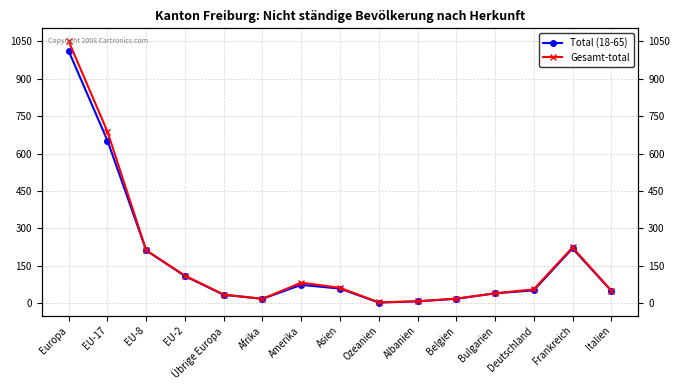

What are all the series names shown in the legend?

Total (18-65), Gesamt-total